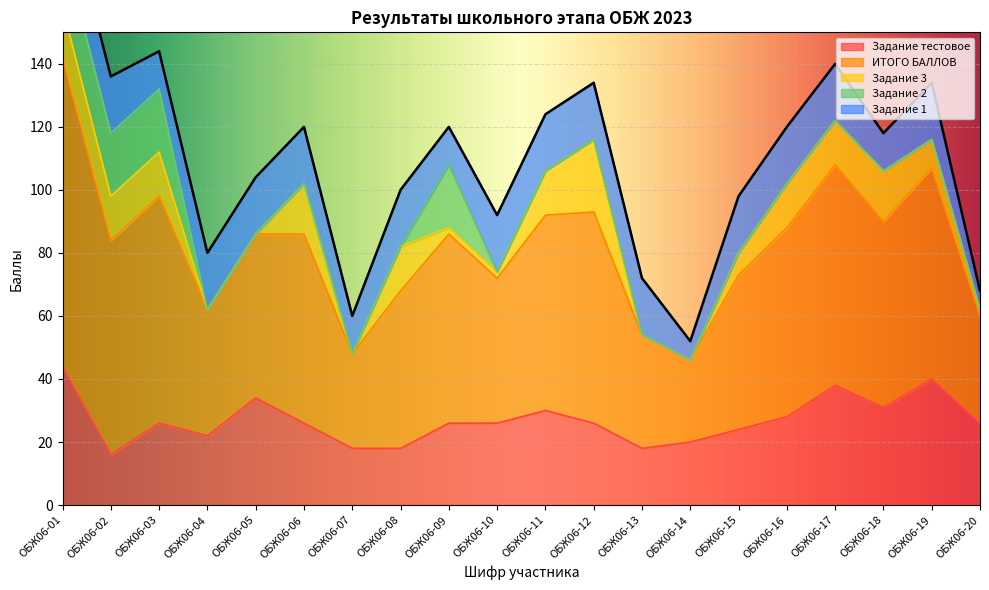

What value does the ИТОГО БАЛЛОВ series have at ОБЖ06-07, to the nearest 5?

30